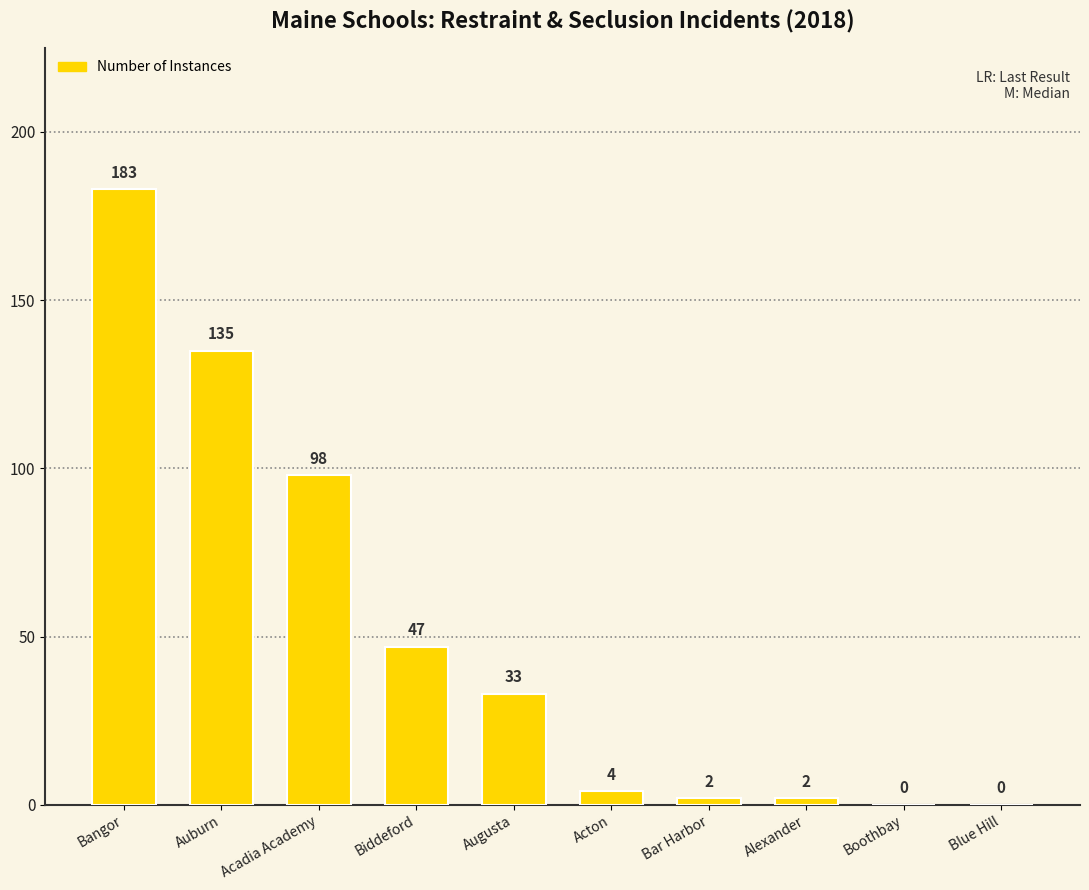

What is the sum of the values at Boothbay and Acadia Academy?

98